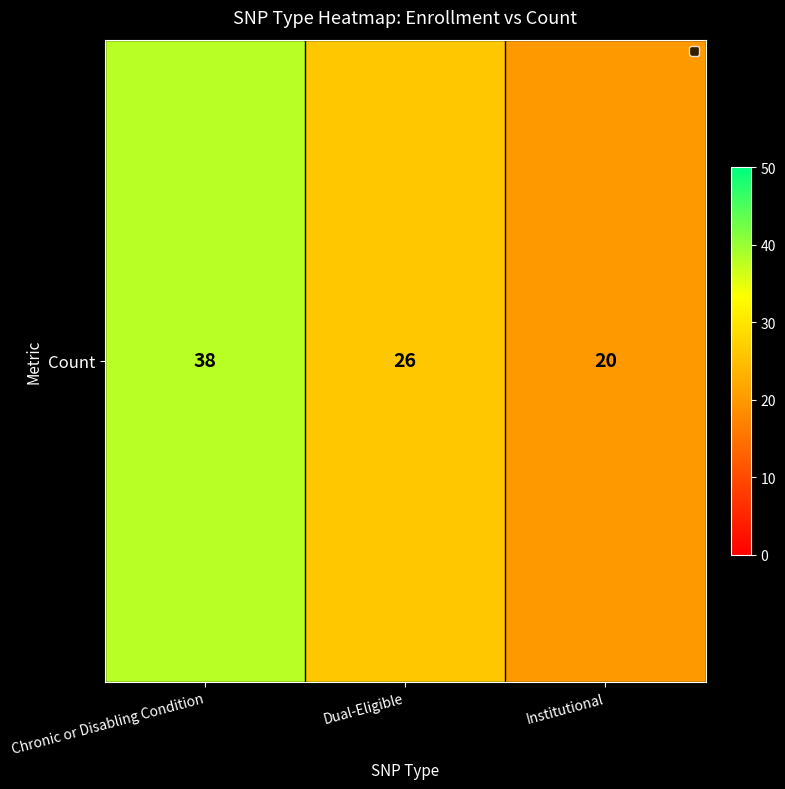

How many data points does each series have?

3